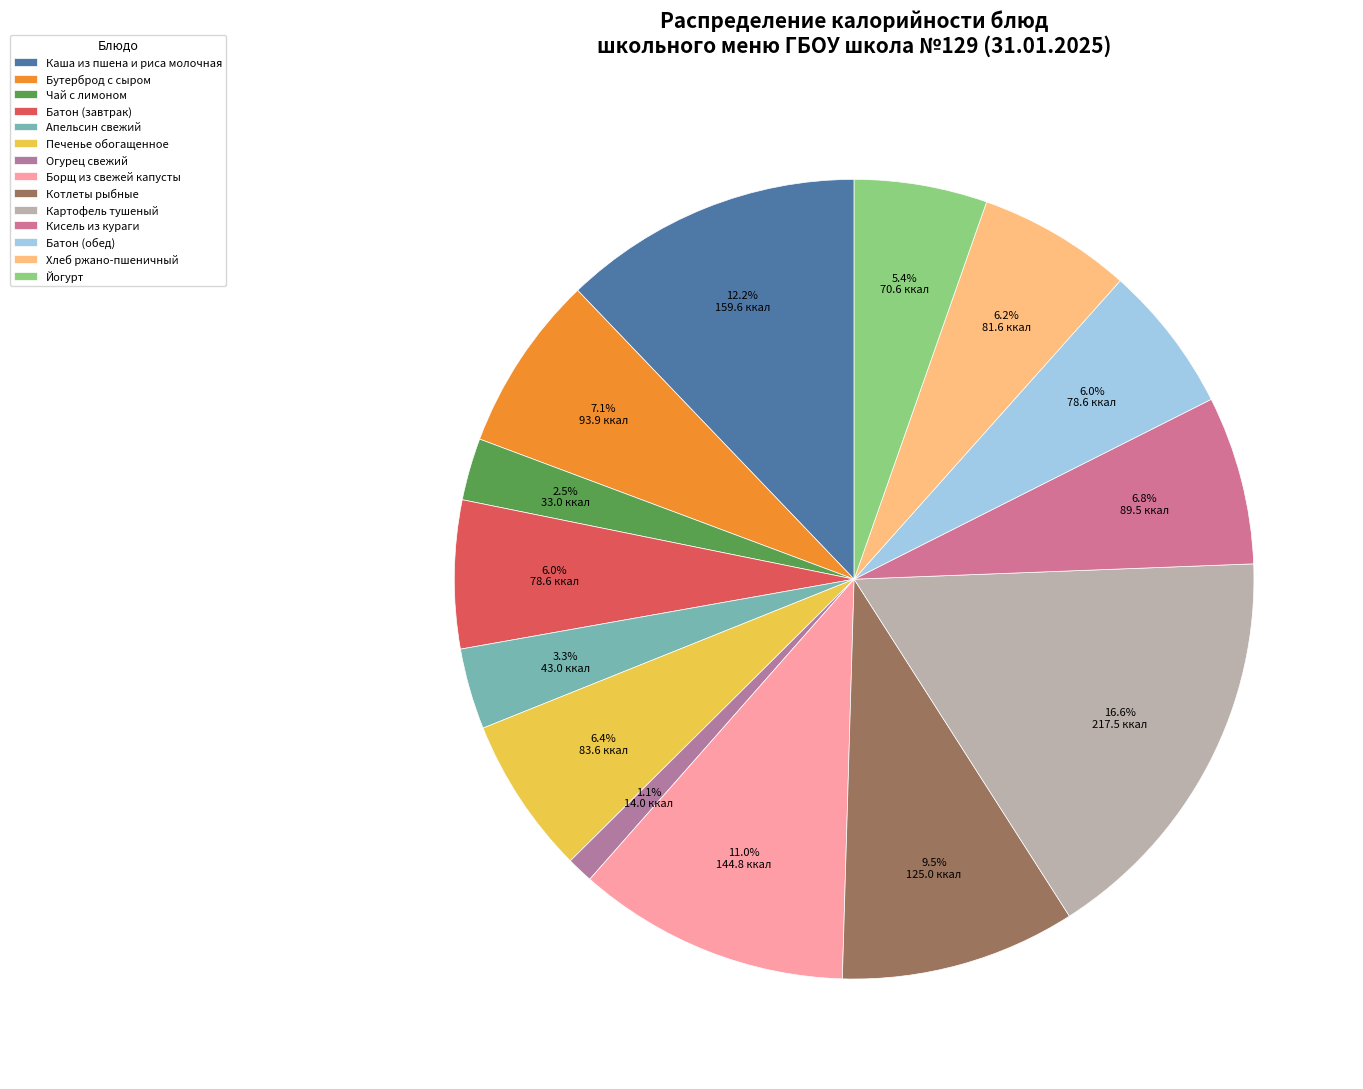

Rank the categories by value from lowest to highest.

Огурец свежий, Чай с лимоном, Апельсин свежий, Йогурт, Батон (завтрак), Батон (обед), Хлеб ржано-пшеничный, Печенье обогащенное, Кисель из кураги, Бутерброд с сыром, Котлеты рыбные, Борщ из свежей капусты, Каша из пшена и риса молочная, Картофель тушеный